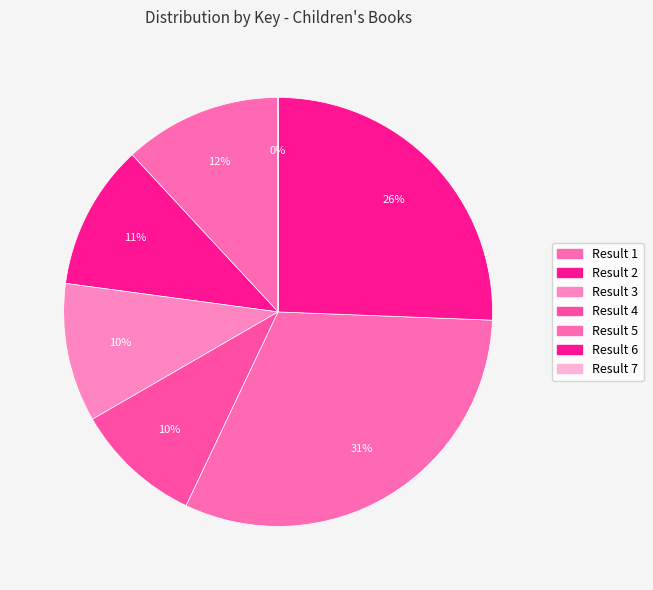

To the nearest percent, what is the difference between the Result 5 and Result 4 slice percentages?

22%